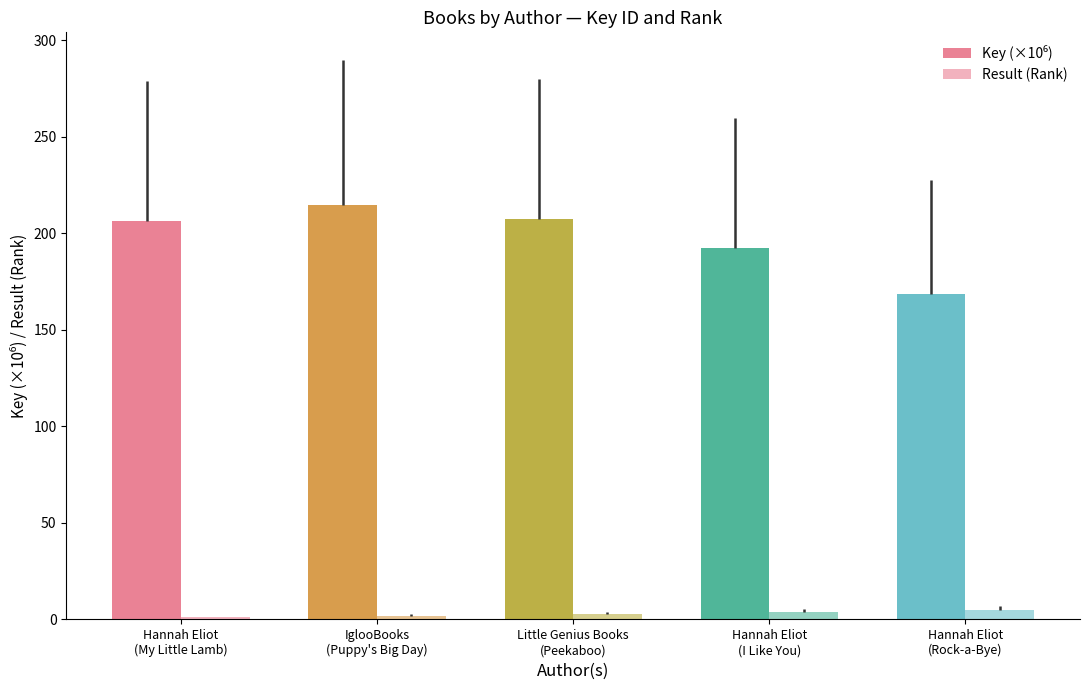

Are the bars grouped side by side (vs. stacked)?

Yes